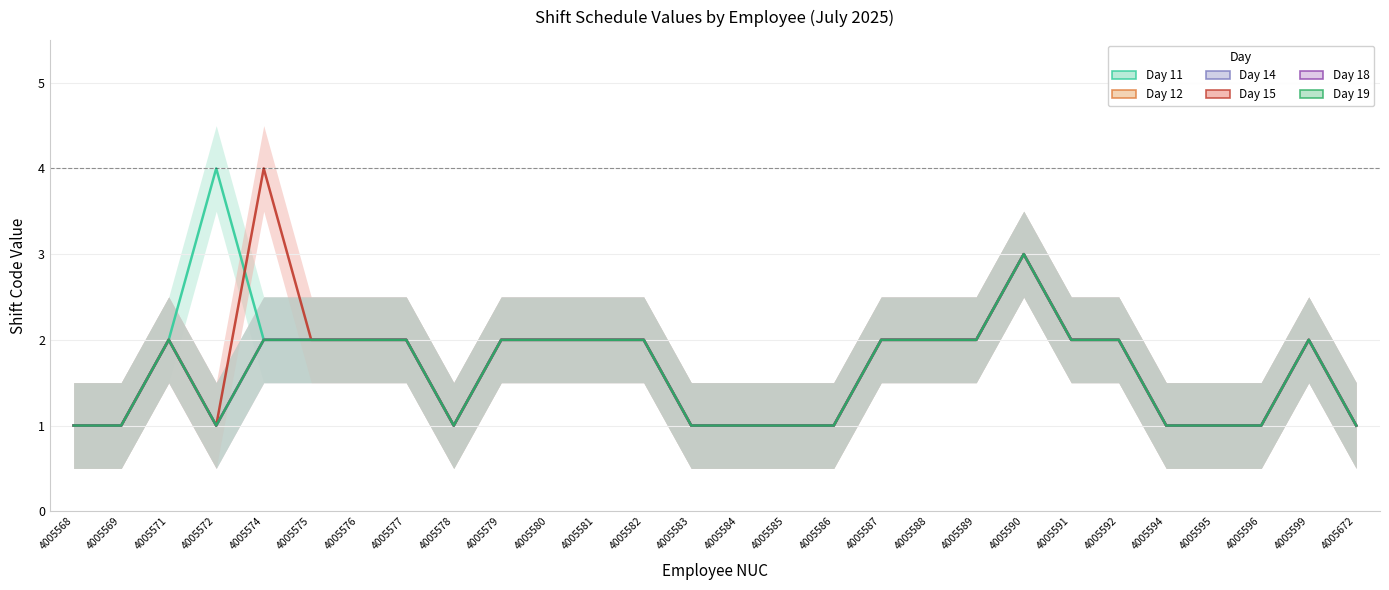

Between 4005580 and 4005599, which series saw the biggest shift?

Day 11